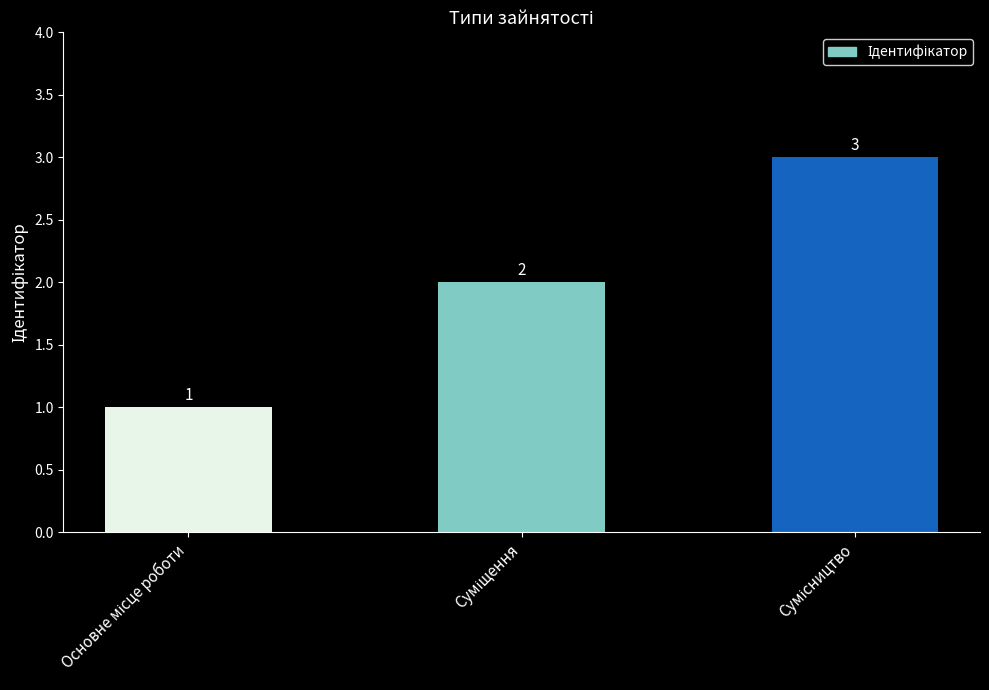

What is the sum of all values?

6